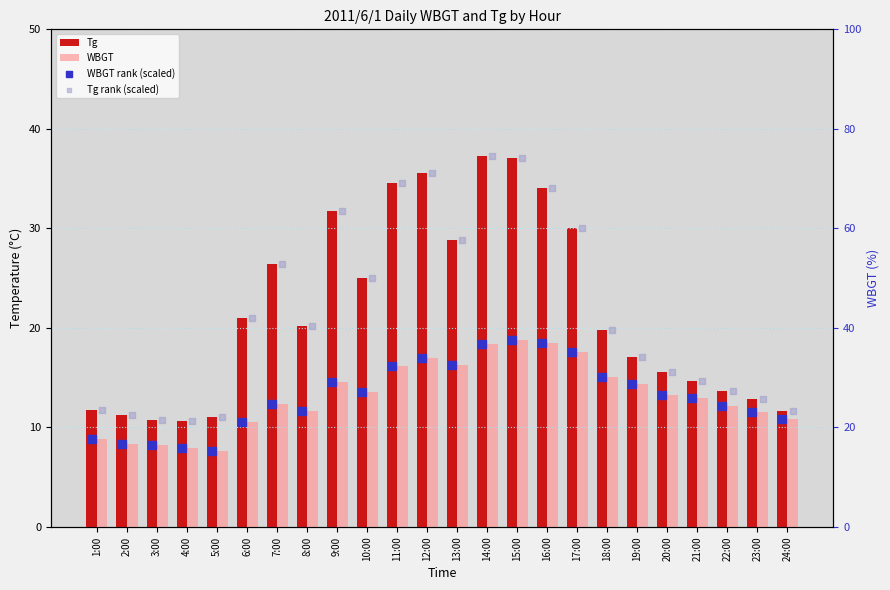

Which series contains the lowest Y value?

WBGT